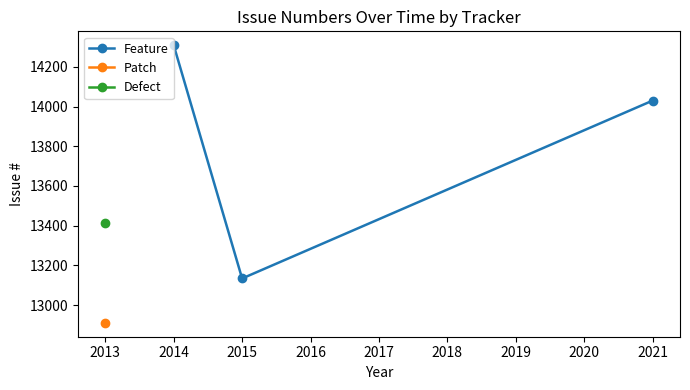

List the labels in order of Feature value, smallest first.

2015, 2021, 2014